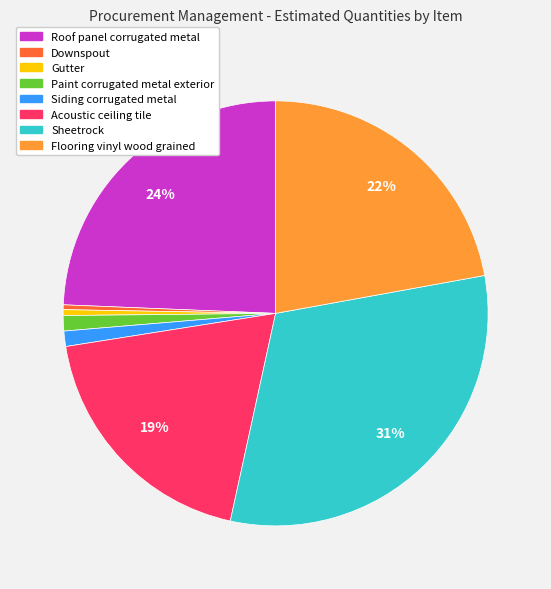

To the nearest percent, what is the average slice percentage?

12%